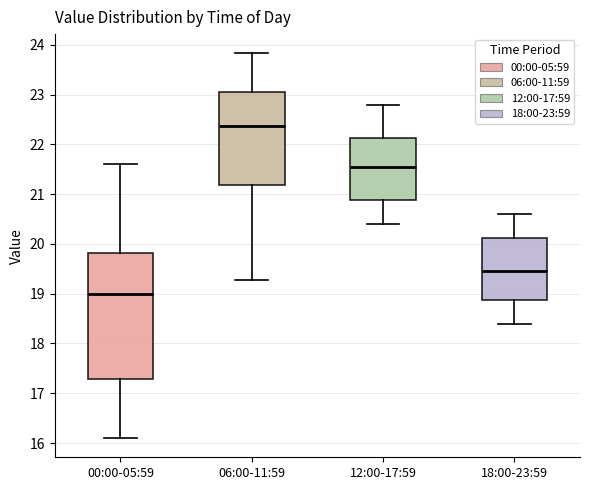

Which box has the highest median line?

06:00-11:59